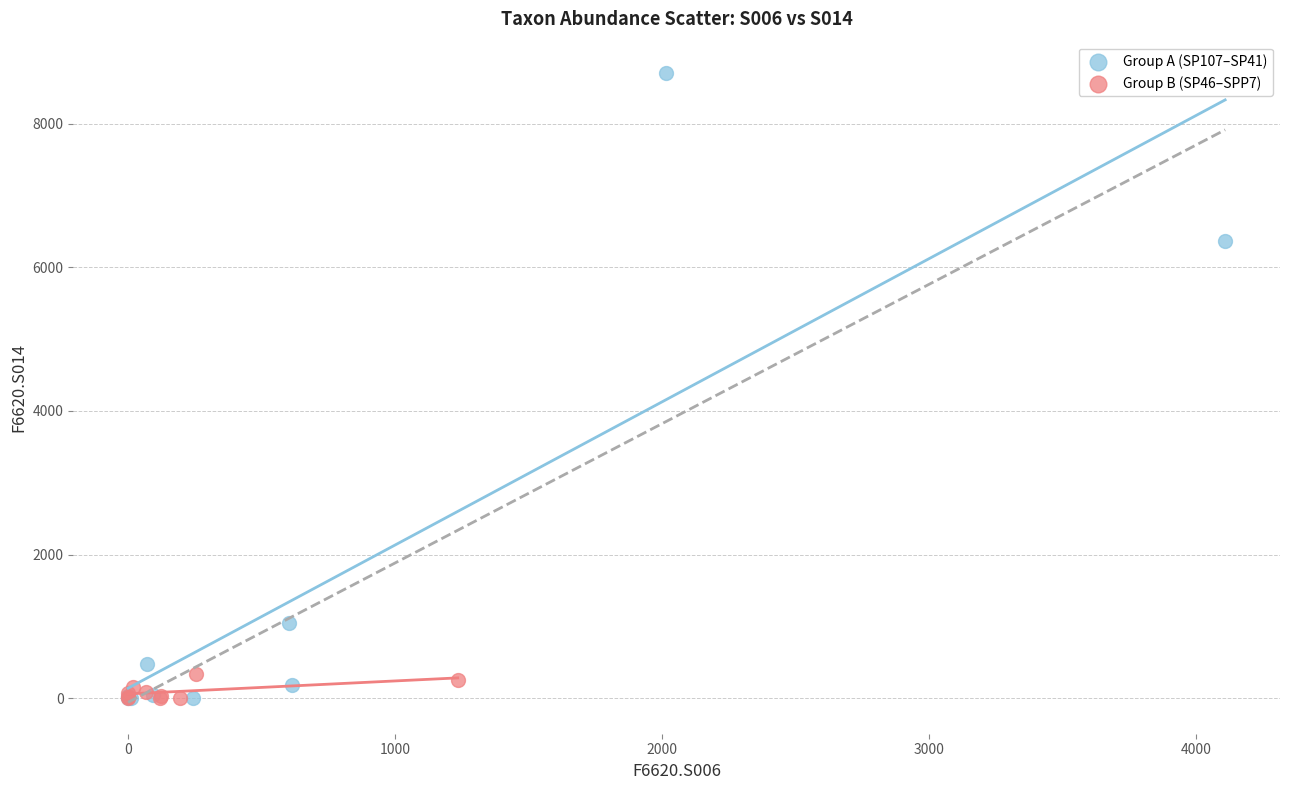

Which series reaches the maximum Y coordinate?

Group A (SP107–SP41)